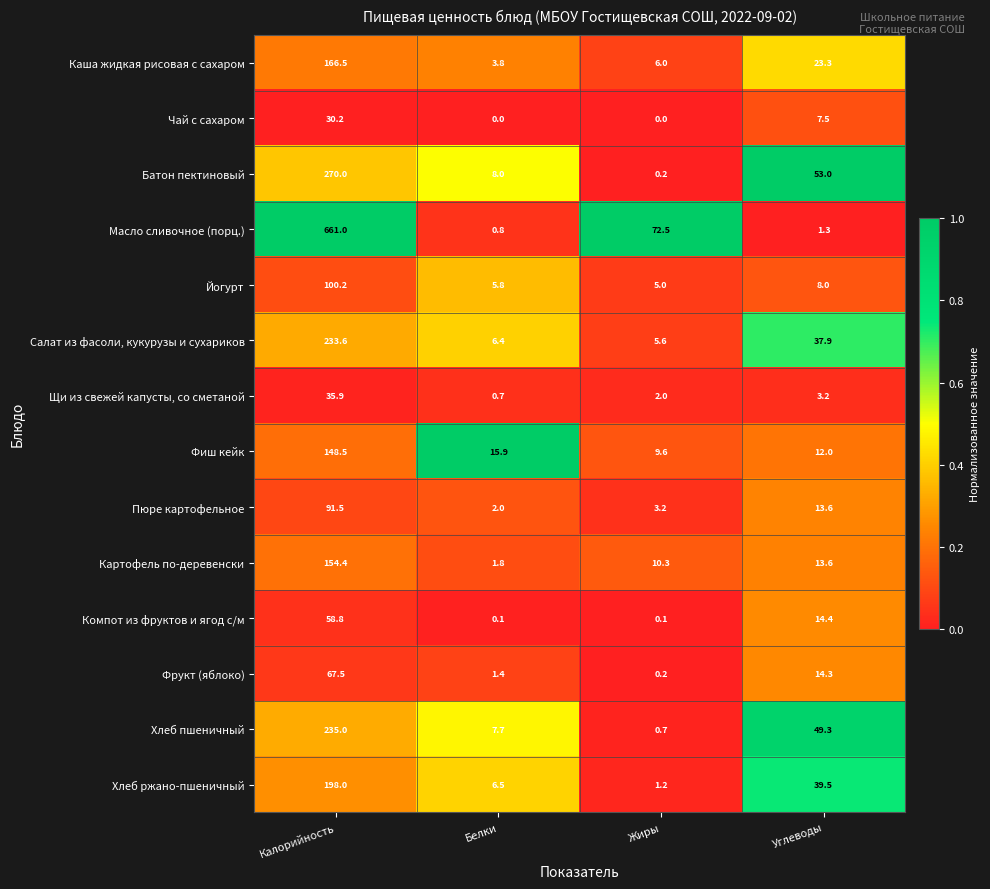

List the labels in order of Салат из фасоли, кукурузы и сухариков value, largest first.

Калорийность, Углеводы, Белки, Жиры